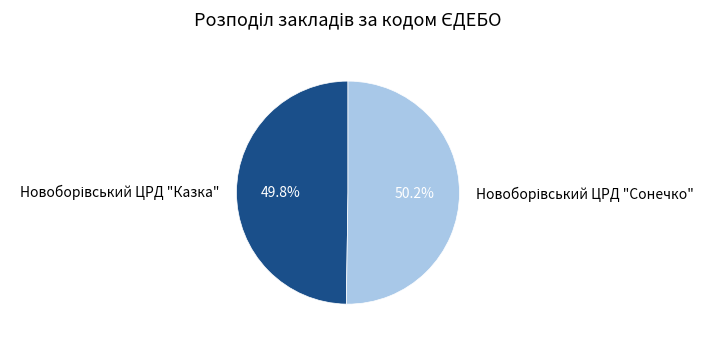

Is there any slice that represents more than half of the pie?

Yes